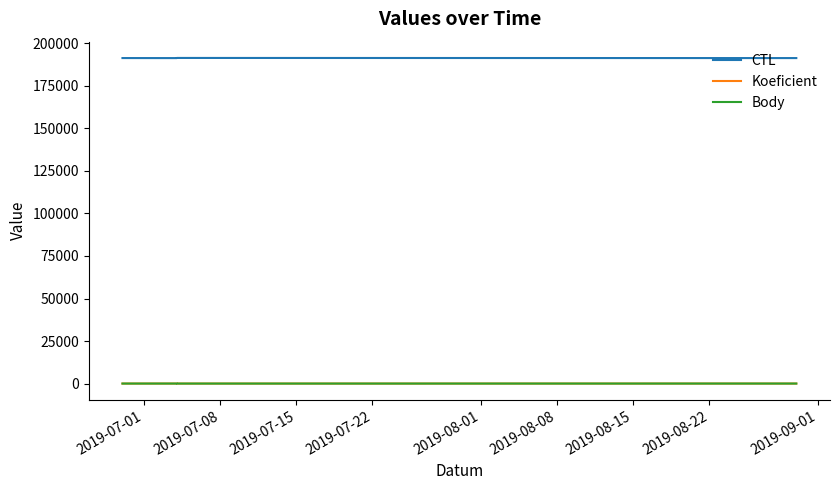

What is the difference between the CTL values at 2019-07-01 and 2019-07-08?

22